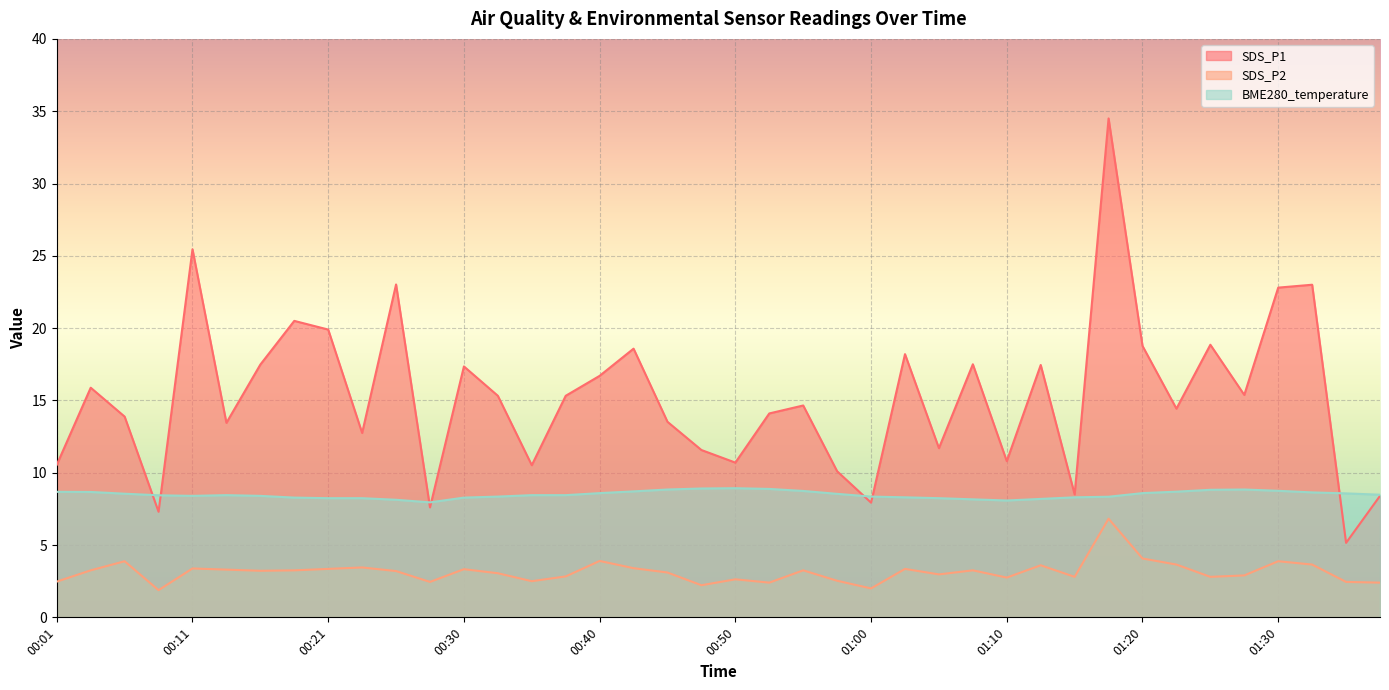

True or false: SDS_P2 and BME280_temperature intersect in this chart.

False